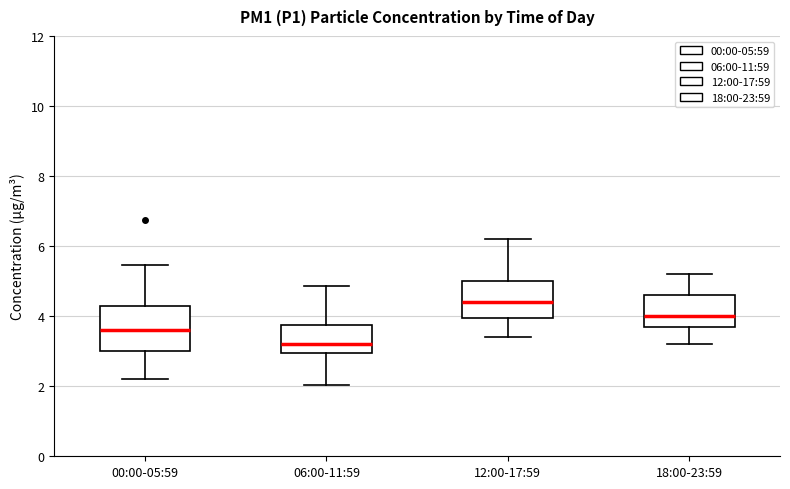

Reading left to right, transcribe this box plot: for each box, give where its median line is, the range the box spans, and where its two whiskers end, as read against the y-axis. The values are not printed on the chart, so give them approximately, as read against the axis.

00:00-05:59: median 3.6, box 3.0 to 4.2, whiskers 2.2 to 5.4
06:00-11:59: median 3.2, box 3.0 to 3.8, whiskers 2.0 to 4.8
12:00-17:59: median 4.4, box 4.0 to 5.0, whiskers 3.4 to 6.2
18:00-23:59: median 4.0, box 3.8 to 4.6, whiskers 3.2 to 5.2